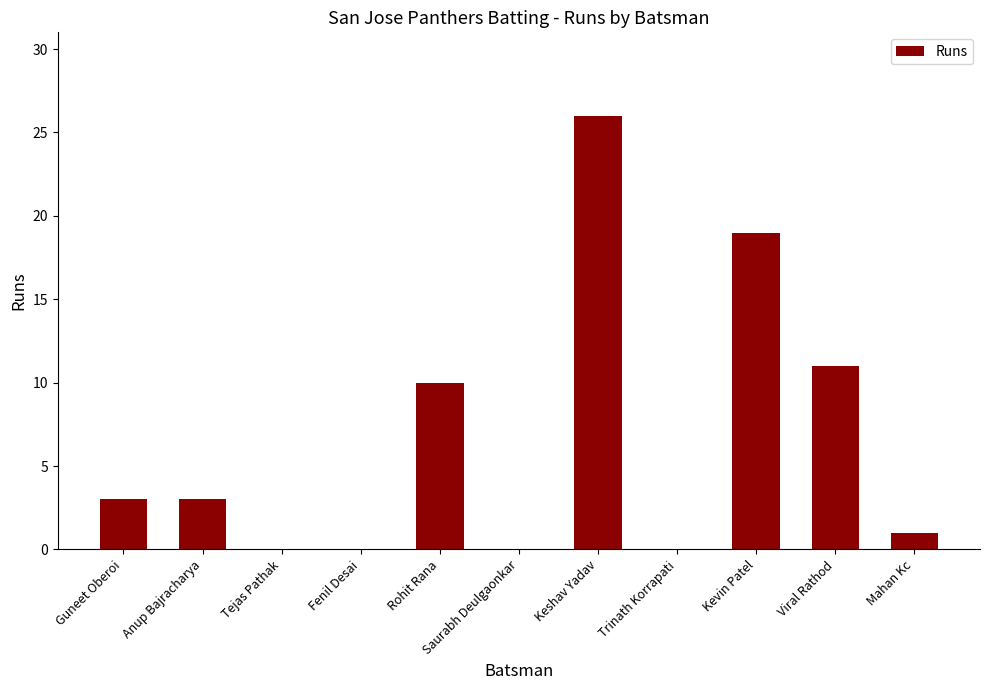

At which label is the value closest to 13?

Viral Rathod